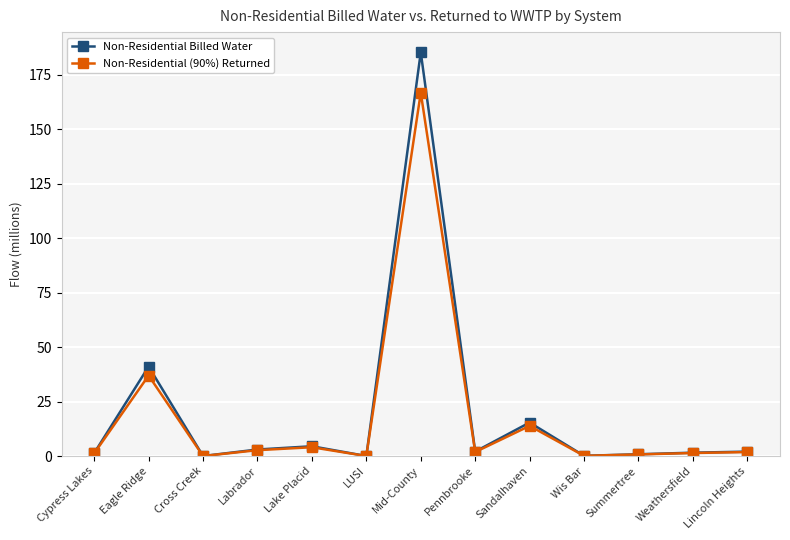

At which label is Non-Residential (90%) Returned closest to 83?

Eagle Ridge